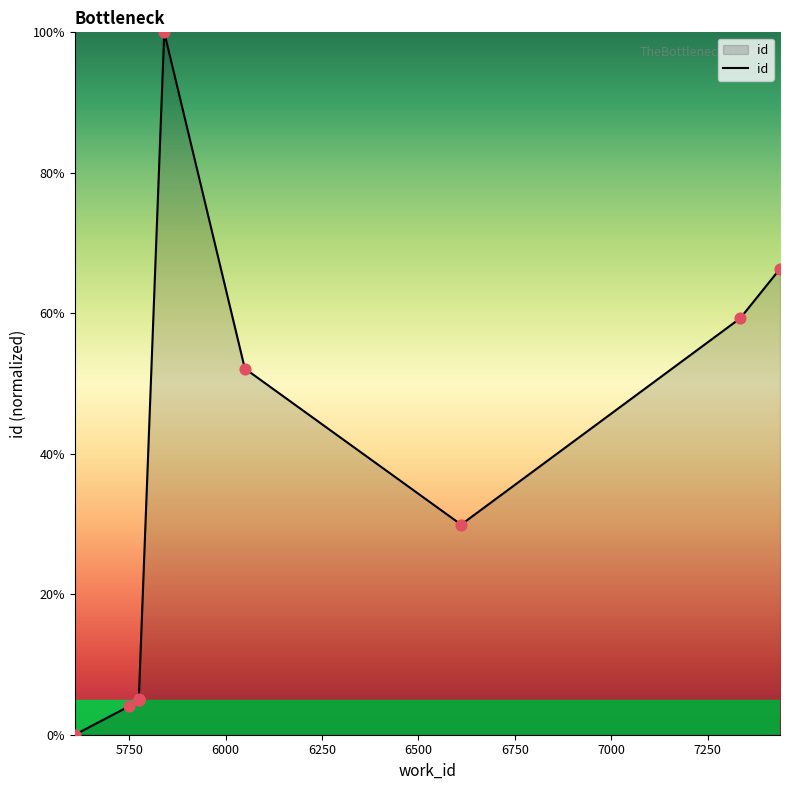

Which has a higher value, 6750 or 6500?

6750